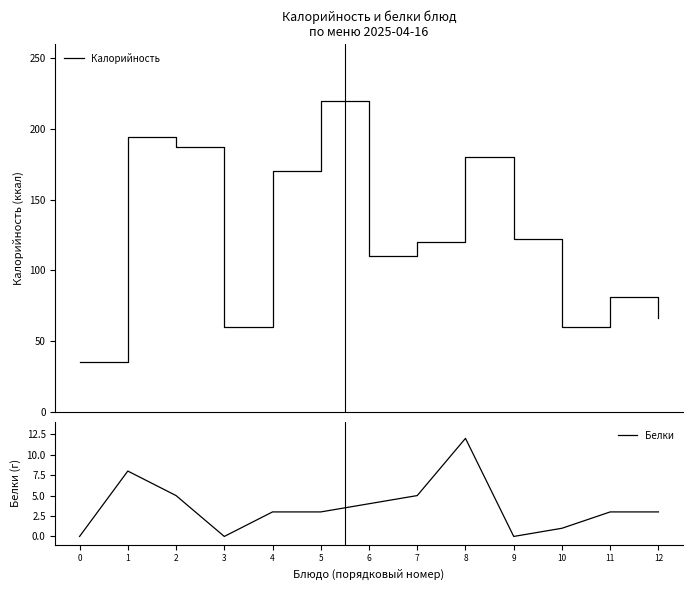

True or false: Белки and Калорийность intersect in this chart.

False